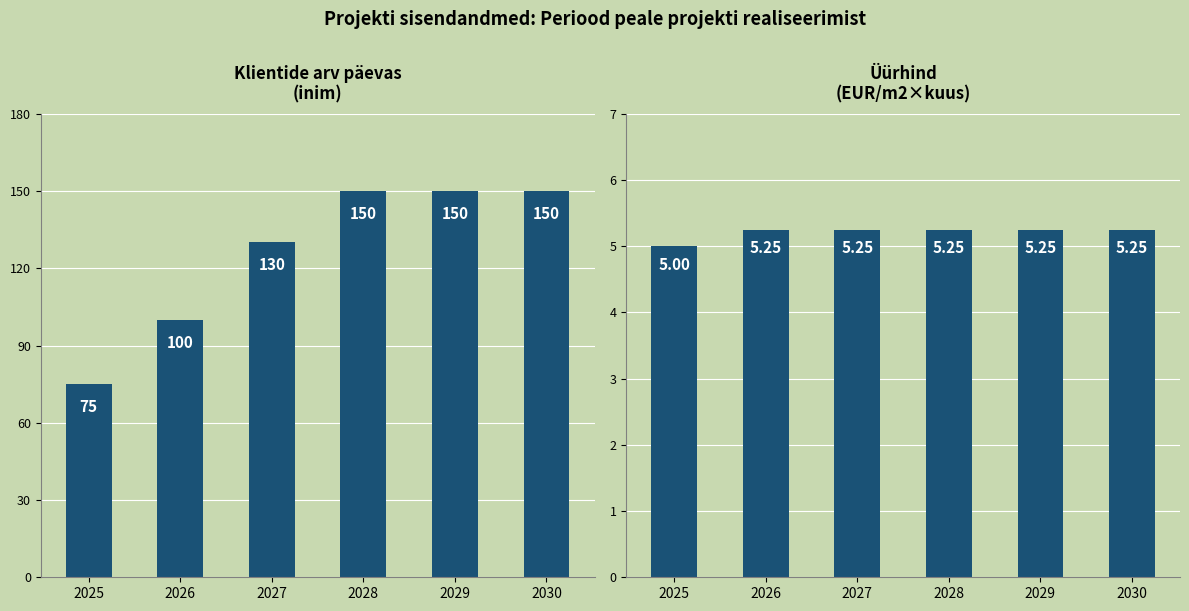

At which label is Üürhind (EUR/m2) closest to 5?

2025